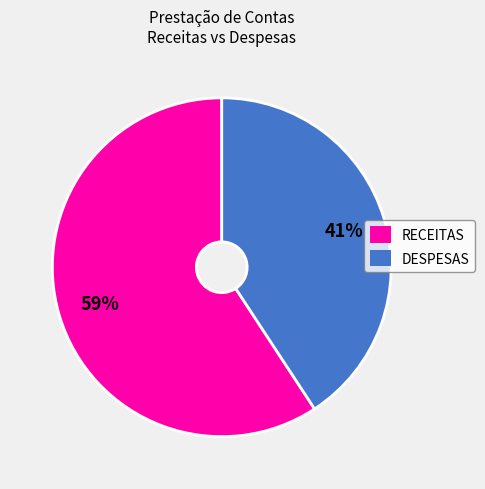

To the nearest percent, what is the difference between the largest and smallest slice percentages?

18%